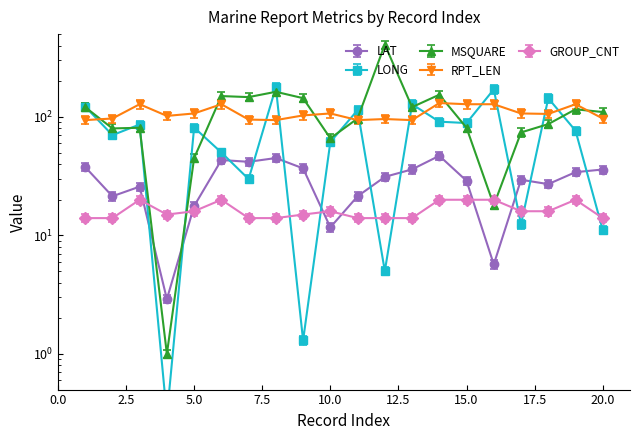

Is it true that GROUP_CNT equals 4.1 at 6?

False